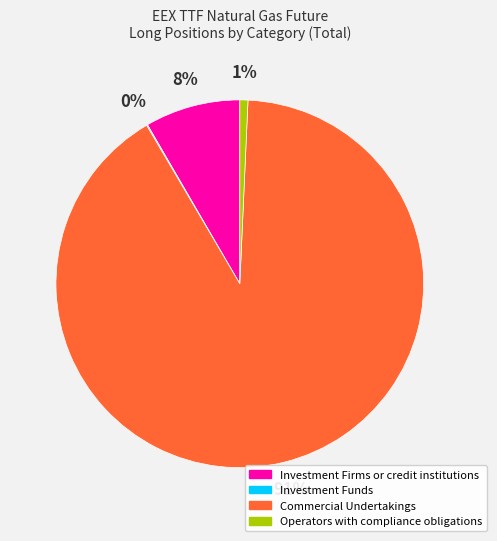

To the nearest percent, what is the average slice percentage?

25%